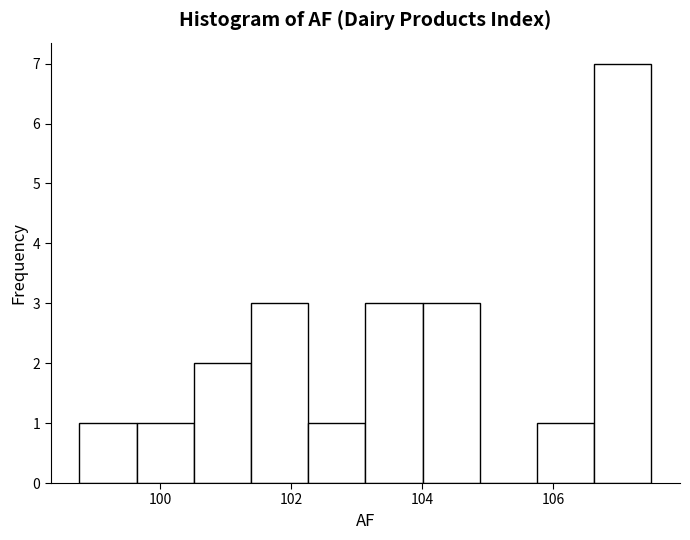

Which range on the x-axis has the tallest bar?

106.6 to 107.6